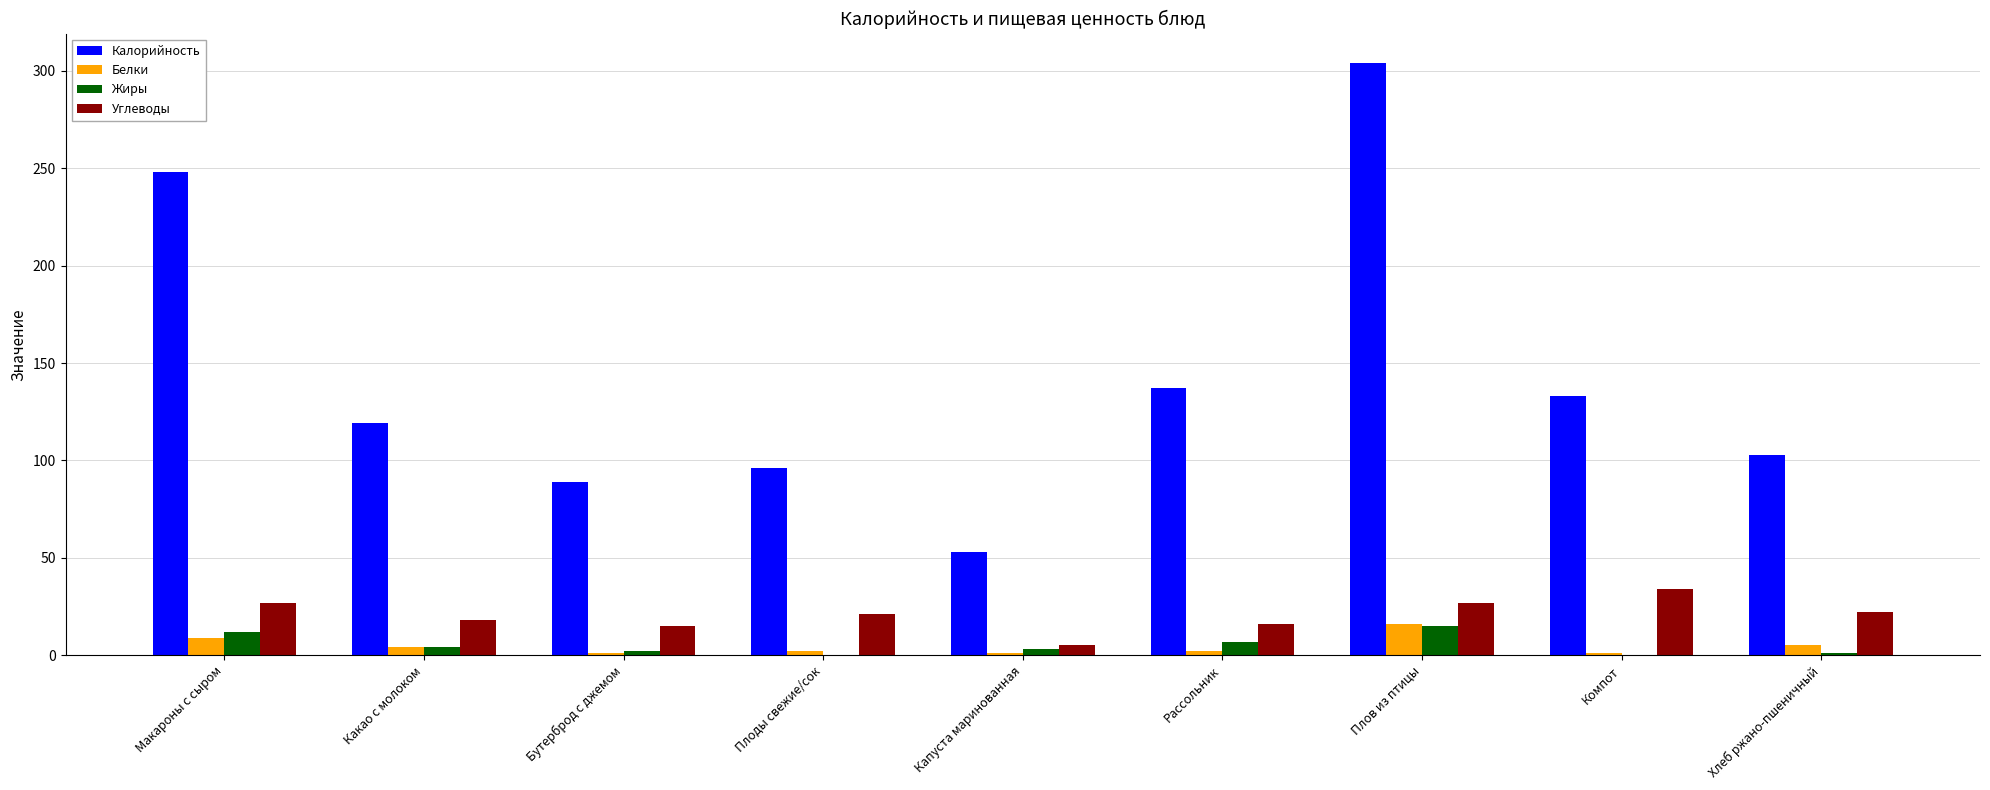

Between Рассольник and Плов из птицы, which series saw the biggest shift?

Калорийность